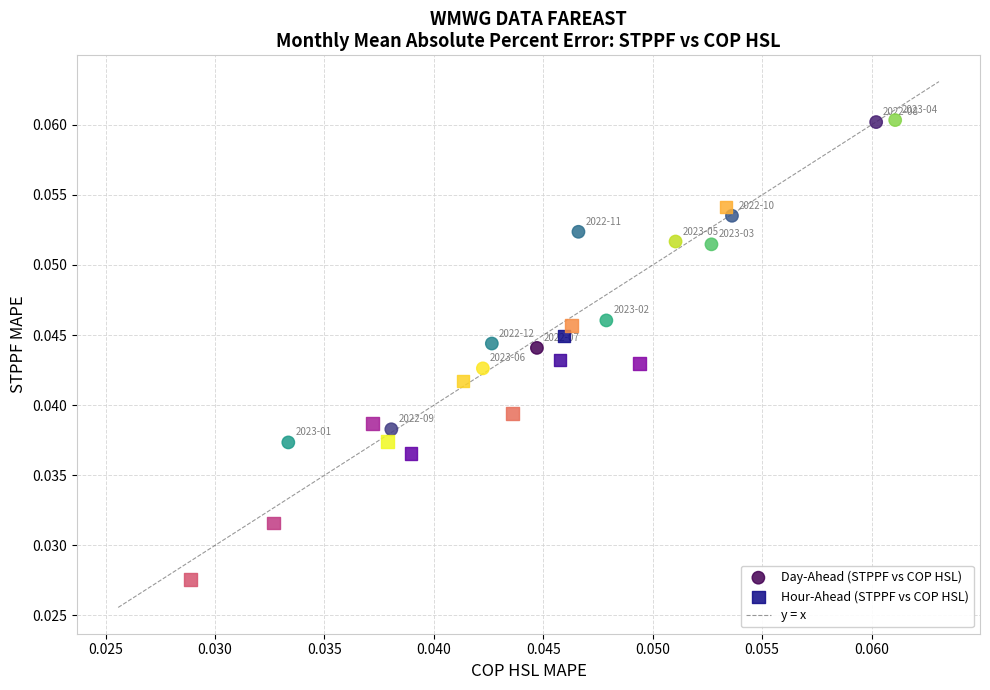

Which series has the widest spread of Y values?

Hour-Ahead (STPPF vs COP HSL)